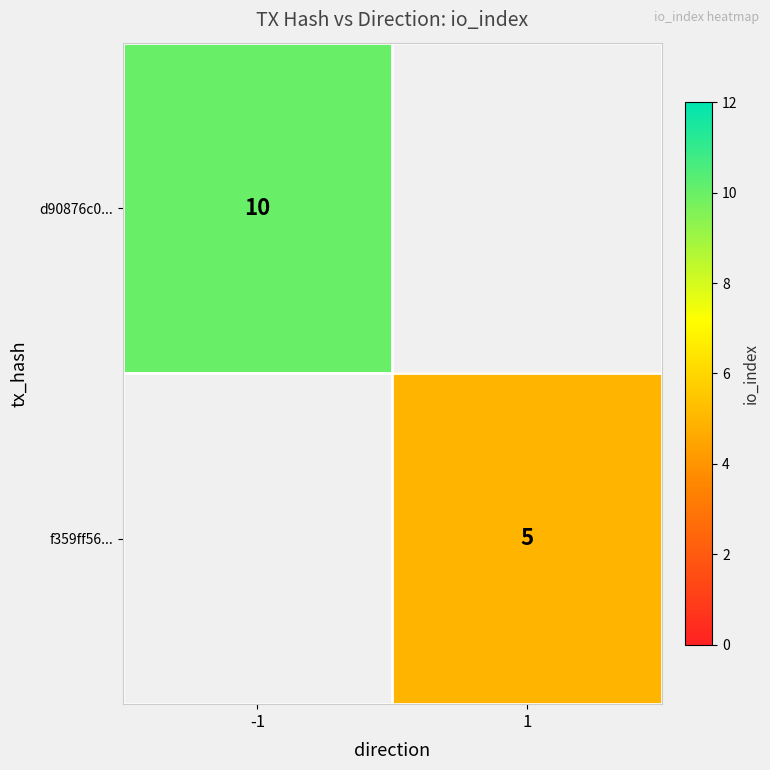

Which category has the highest value across all series?

-1